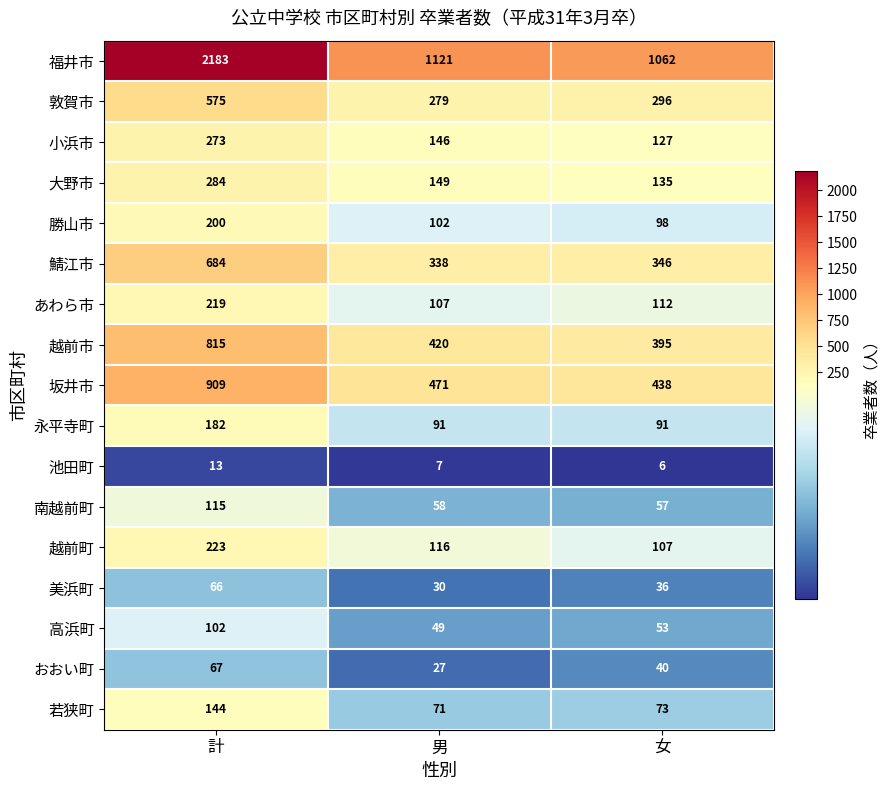

Where does the 勝山市 series first go above 102?

計